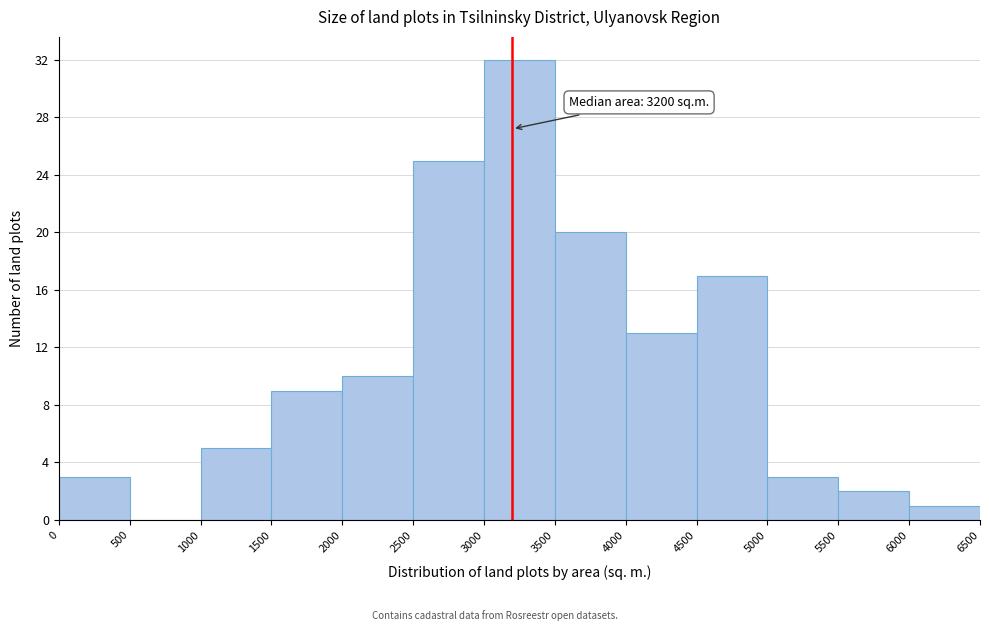

Which range on the x-axis has the tallest bar?

3000 to 3500